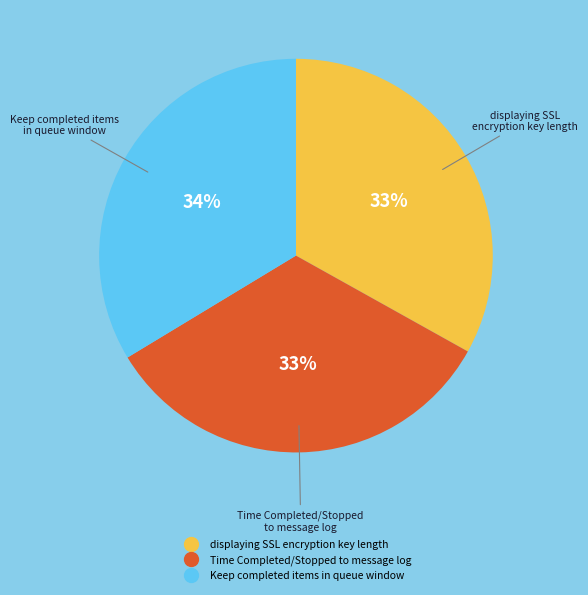

To the nearest percent, what is the average slice percentage?

33%